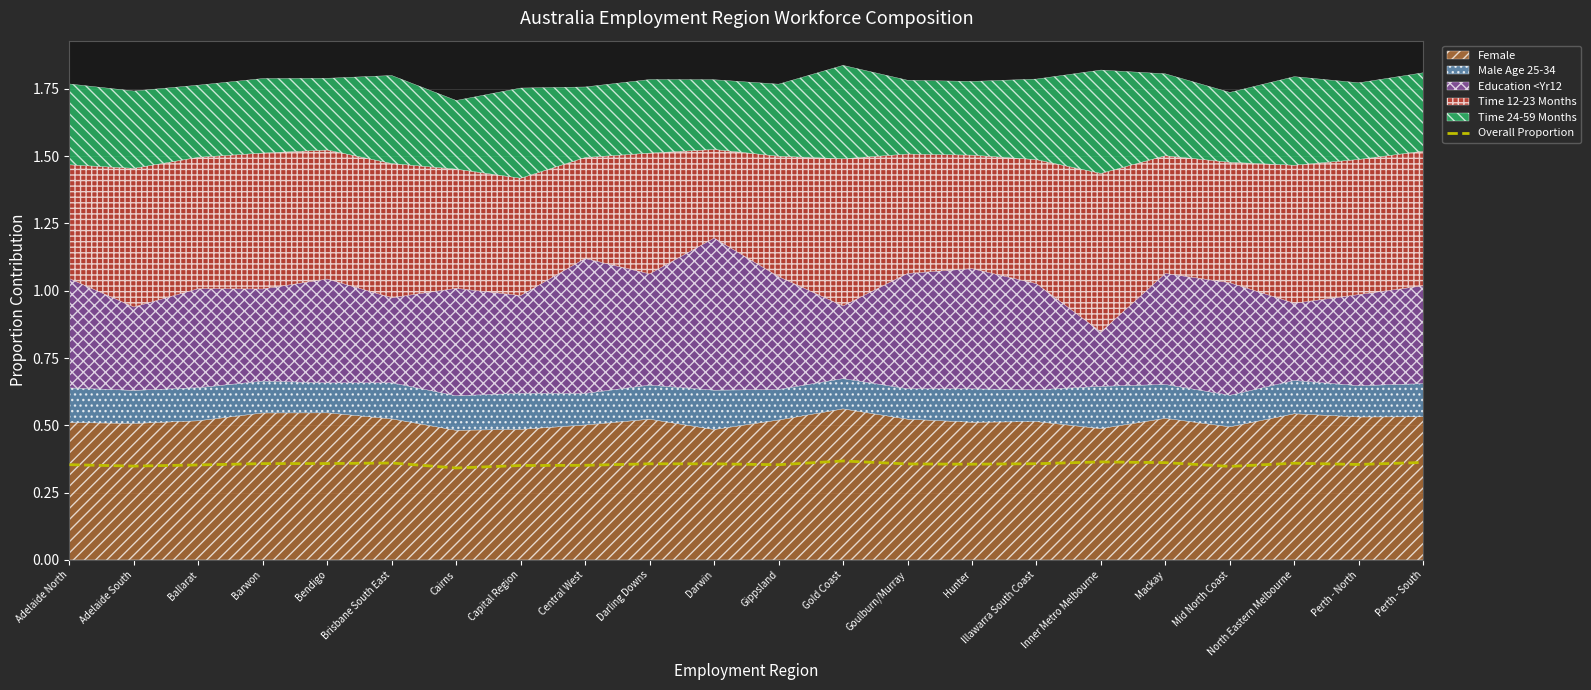

Reading left to right, transcribe all the data shown in this chart.

Adelaide North=0.4	Adelaide South=0.3	Ballarat=0.4	Barwon=0.4	Bendigo=0.4	Brisbane South East=0.4	Cairns=0.3	Capital Region=0.4	Central West=0.4	Darling Downs=0.4	Darwin=0.4	Gippsland=0.4	Gold Coast=0.4	Goulburn/Murray=0.4	Hunter=0.4	Illawarra South Coast=0.4	Inner Metro Melbourne=0.4	Mackay=0.4	Mid North Coast=0.3	North Eastern Melbourne=0.4	Perth - North=0.4	Perth - South=0.4